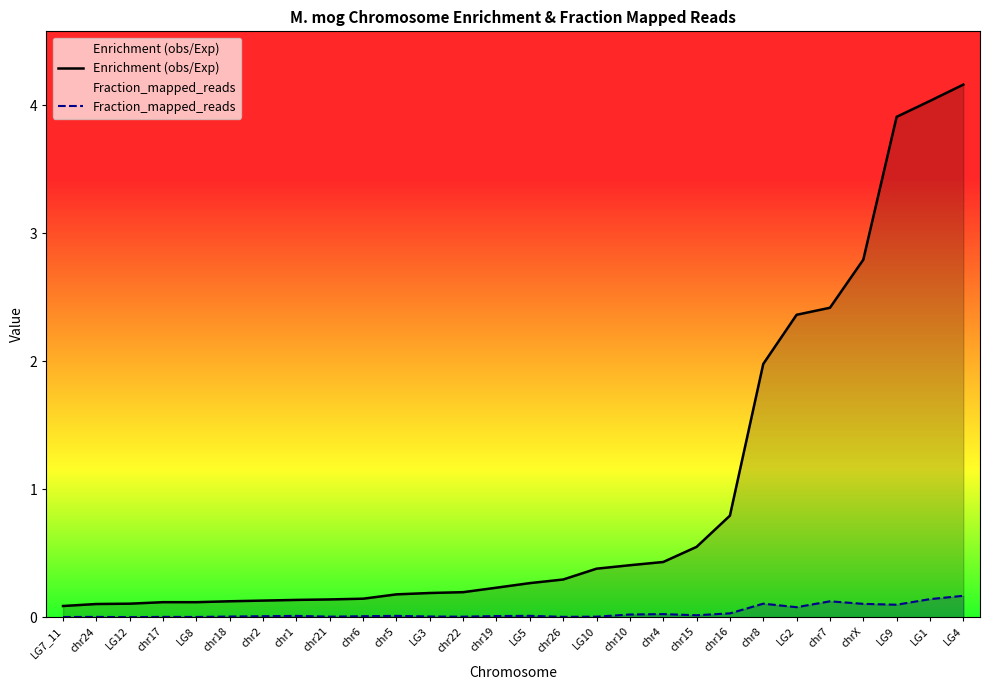

Between LG3 and chr16, which is larger?

chr16